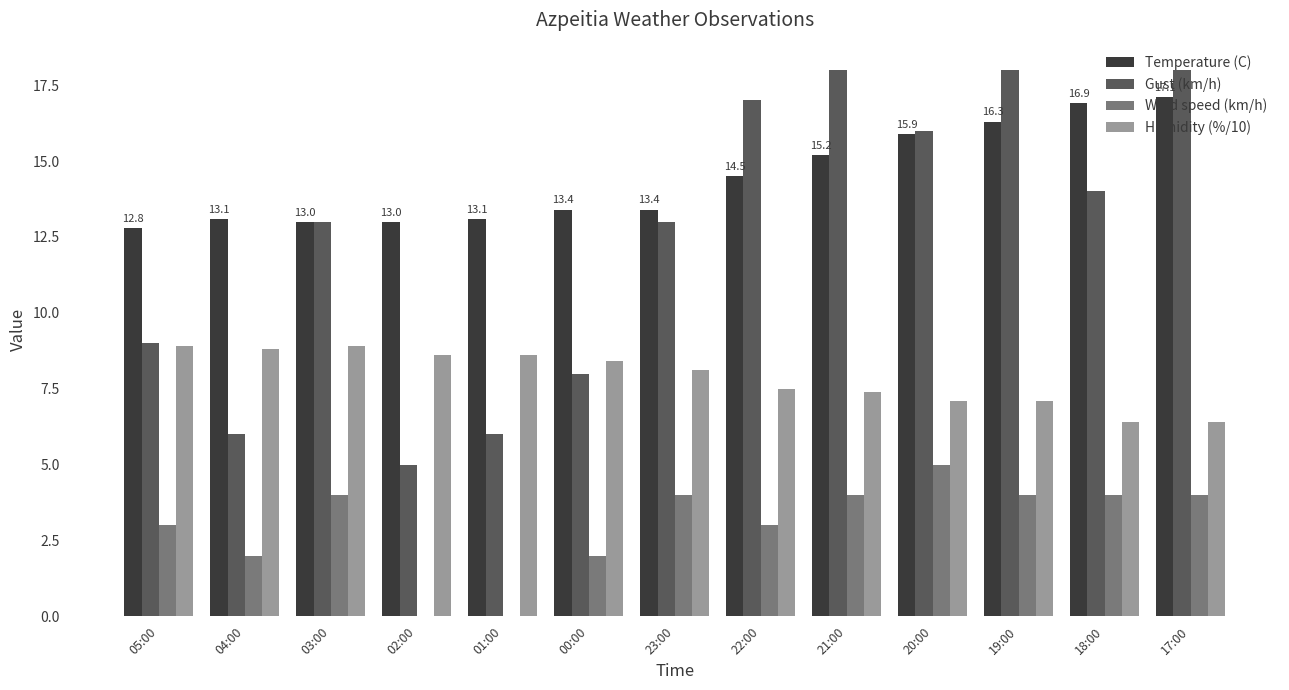

Which series changed the most between 04:00 and 23:00?

Gust (km/h)